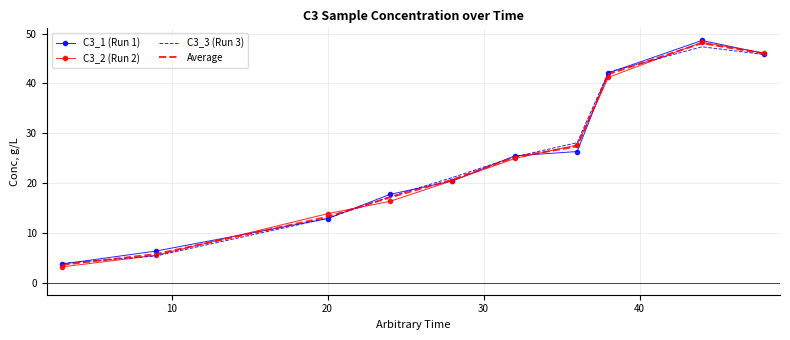

Count the number of categories in the chart.

10